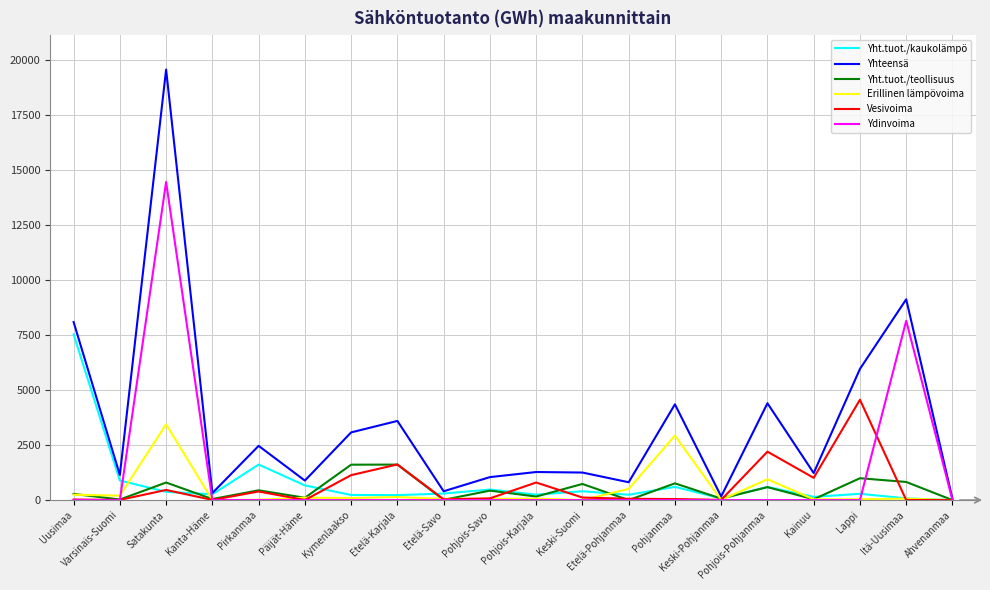

List the series in order of their peak value, highest first.

Yhteensä, Ydinvoima, Yht.tuot./kaukolämpö, Vesivoima, Erillinen lämpövoima, Yht.tuot./teollisuus